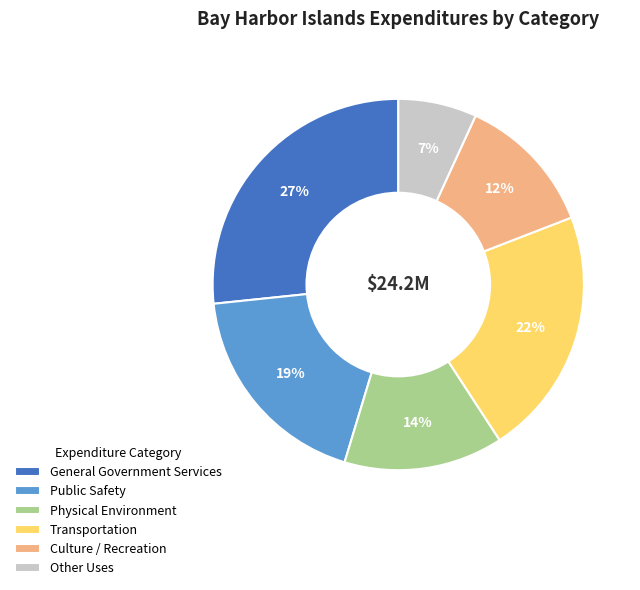

What is the ratio of the value at Transportation to the value at Public Safety?

1.2